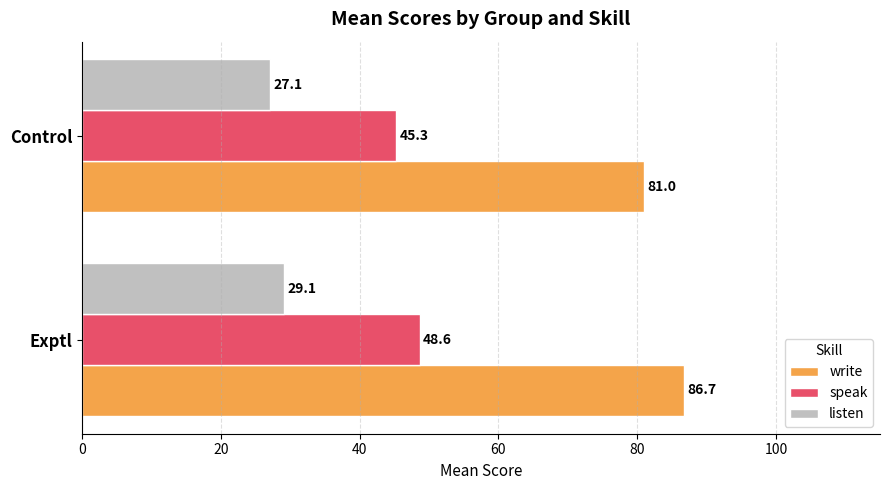

What is the sum of all speak values?

93.9